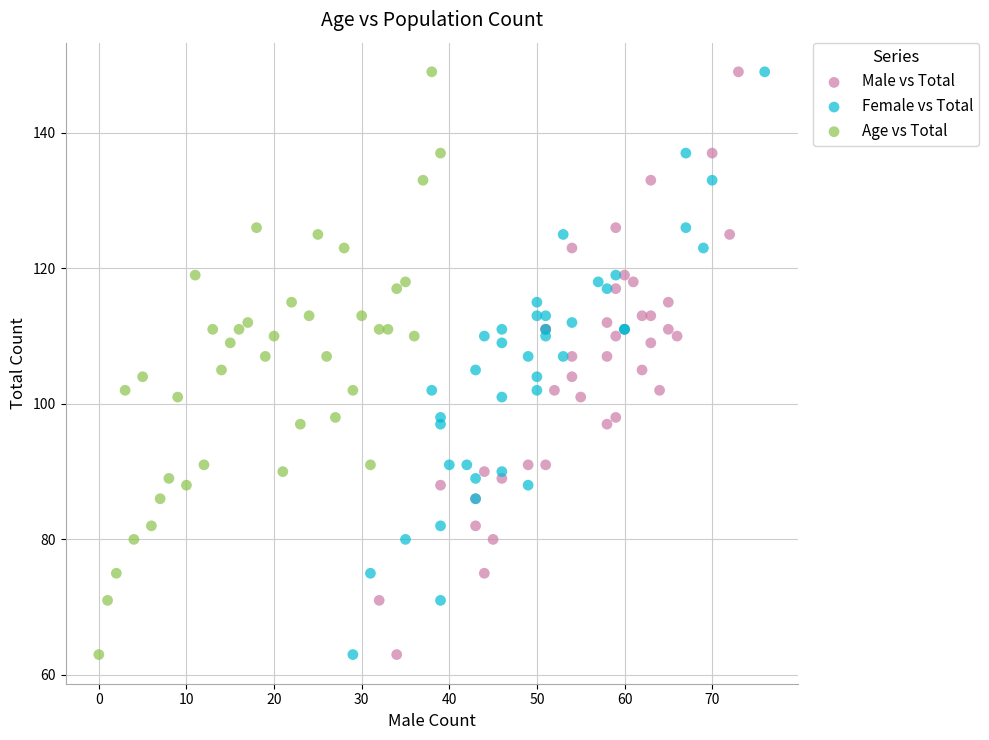

What are all the series names shown in the legend?

Male vs Total, Female vs Total, Age vs Total